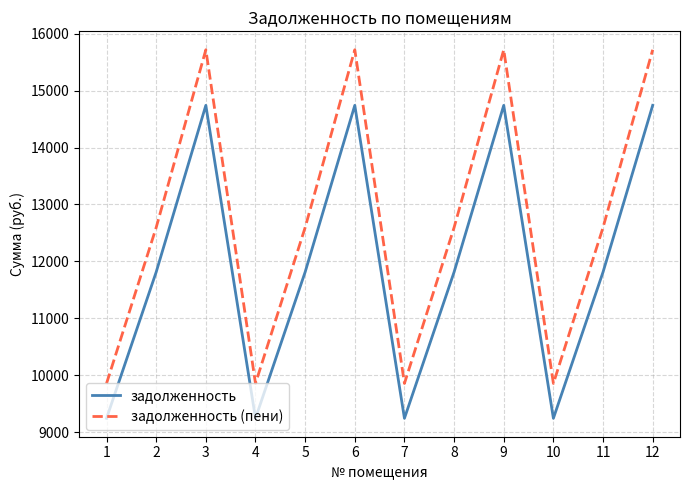

Which series has the largest range (max minus min)?

задолженность (пени)